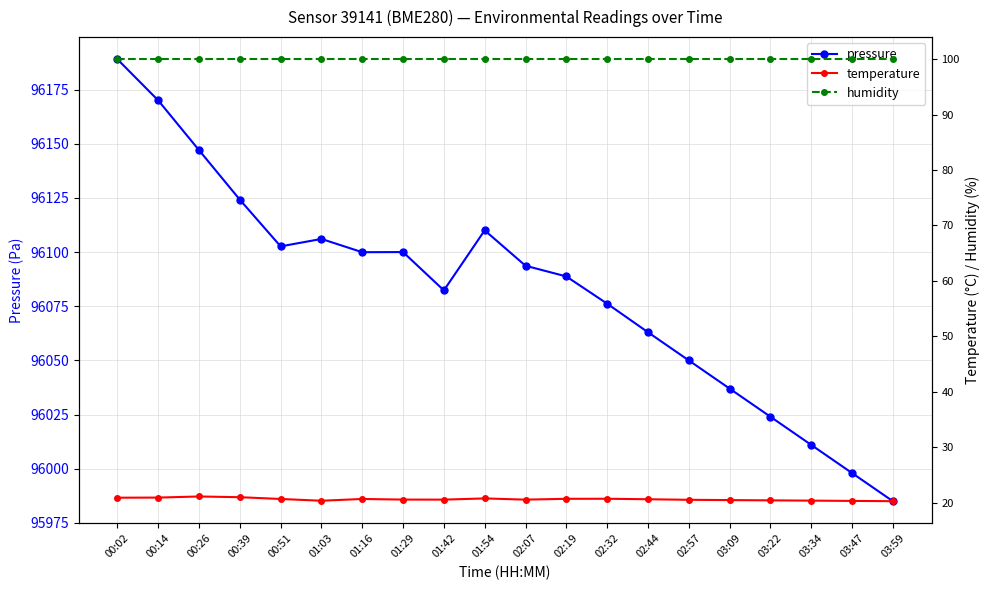

What is the sum of all pressure values?

1921657.9